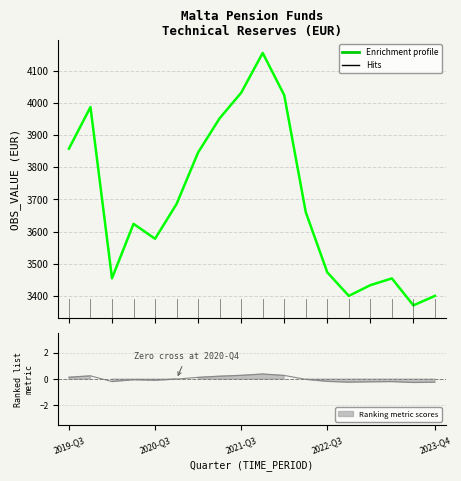

What is the sum of all values?

66389.8